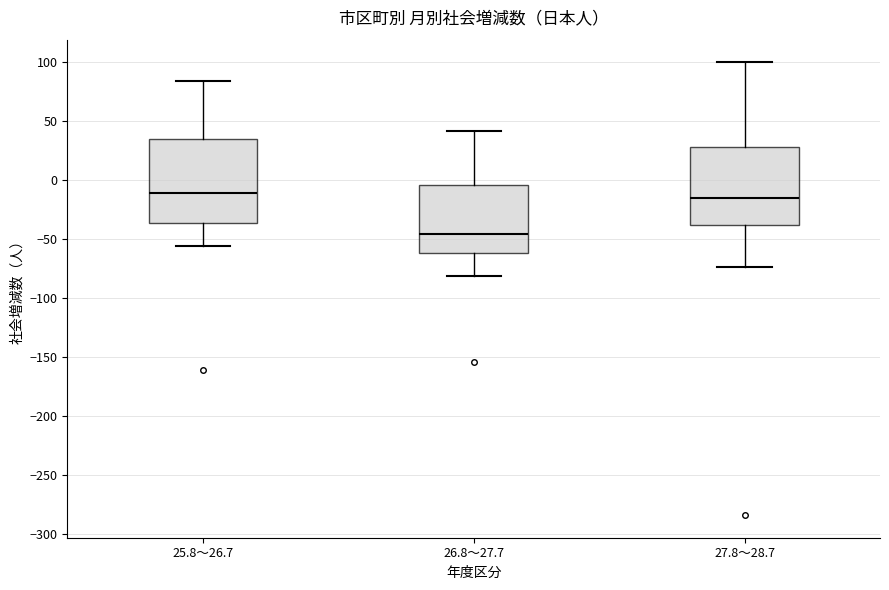

Where is the upper edge of the box for 25.8～26.7 on the y-axis? The values are not printed on the chart, so give them approximately, as read against the axis.

35